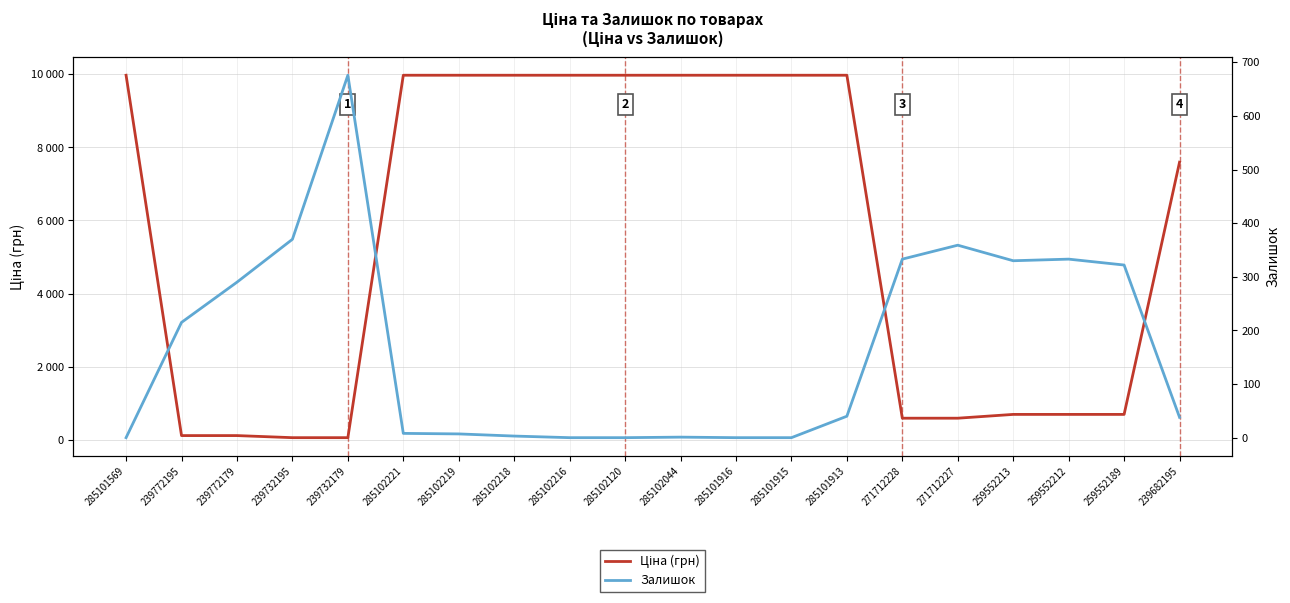

What is the label of the 2nd point from the right?

259552189